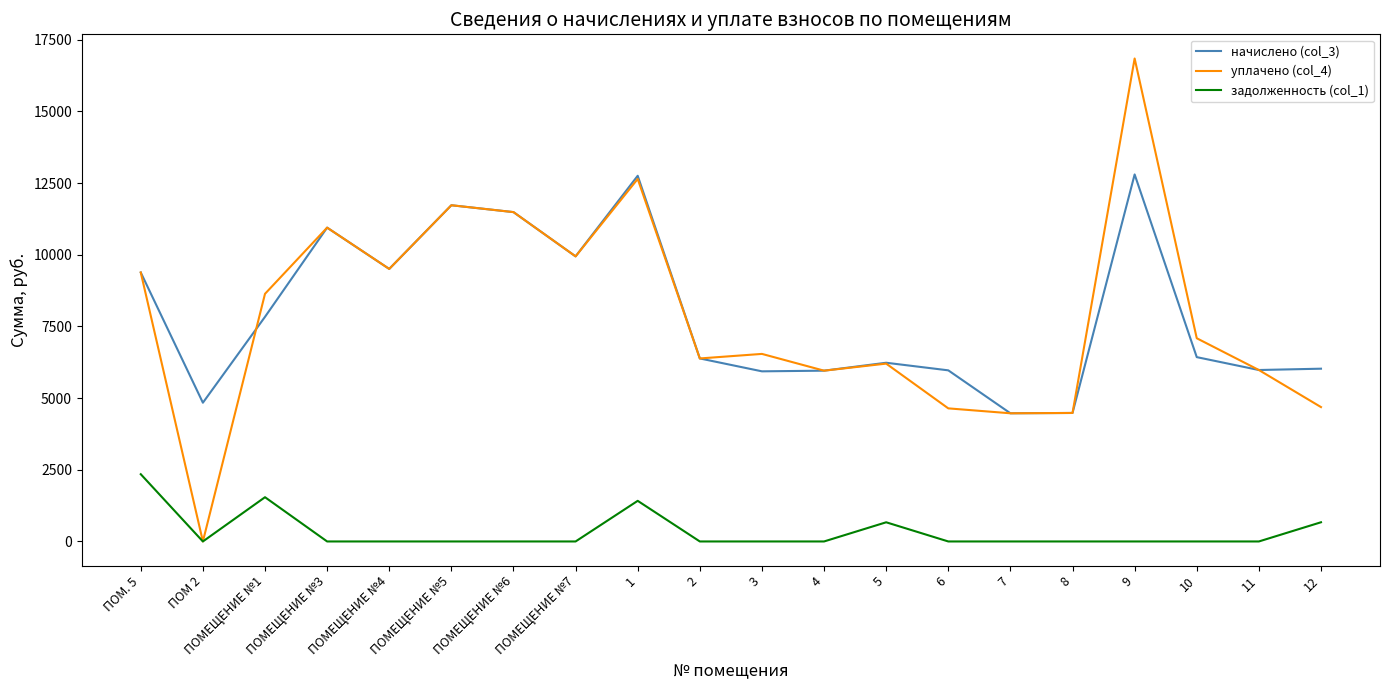

Is it true that начислено (col_3) equals 12752.6 at 1?

True